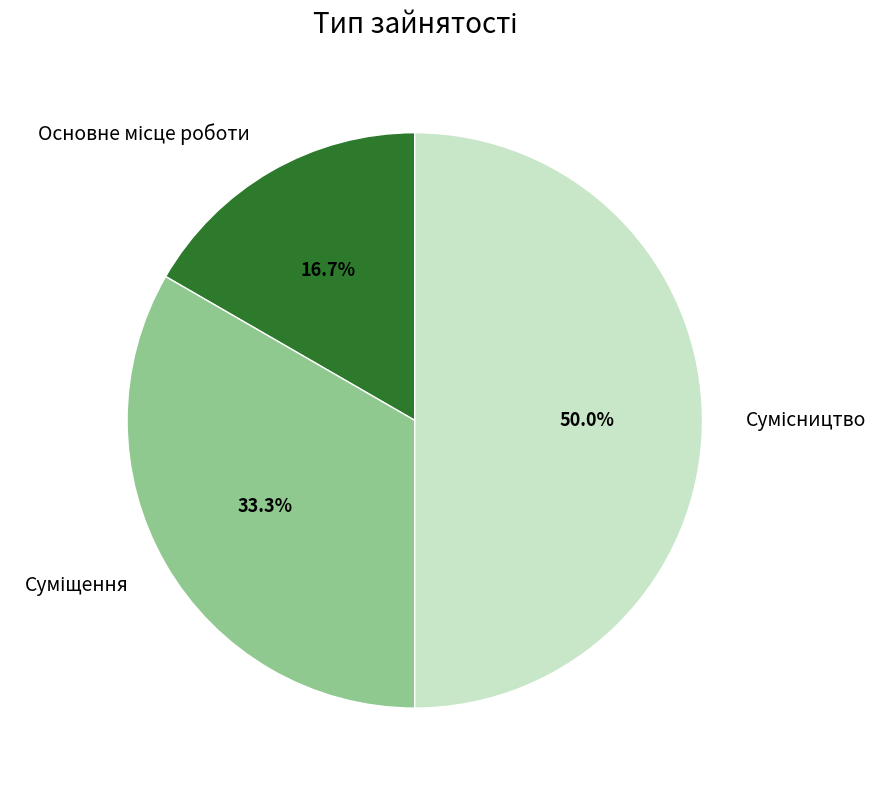

Count the number of slices in the pie.

3